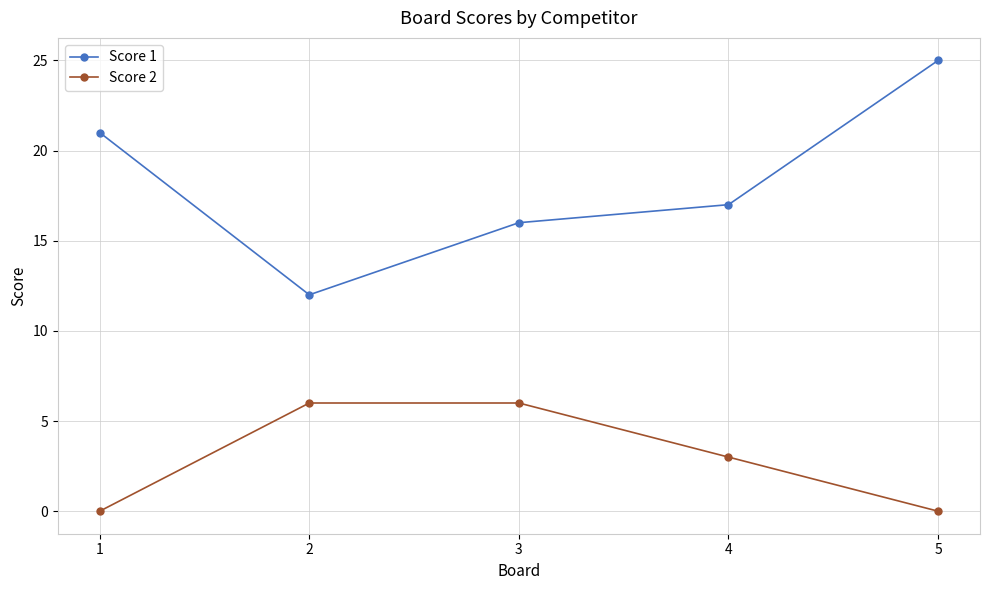

Is this an area chart (filled region under the line)?

No